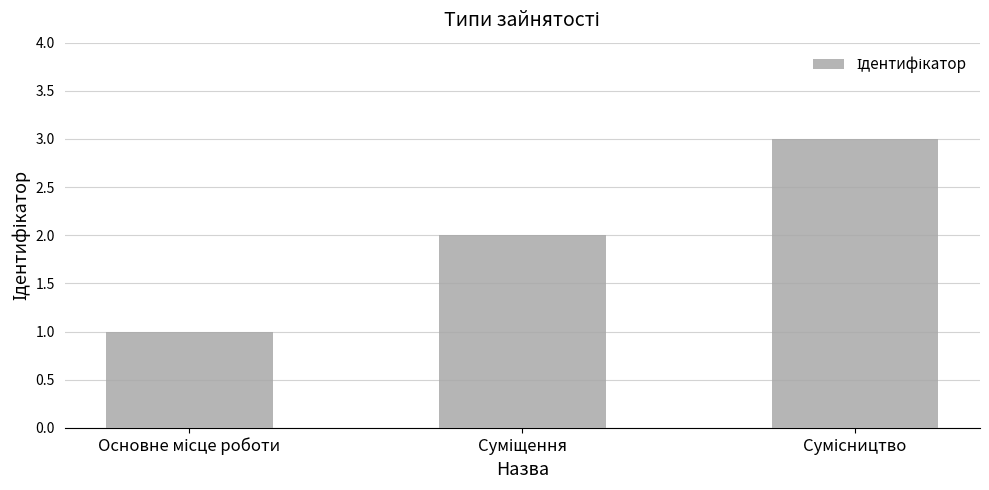

Does the chart contain any negative values?

No